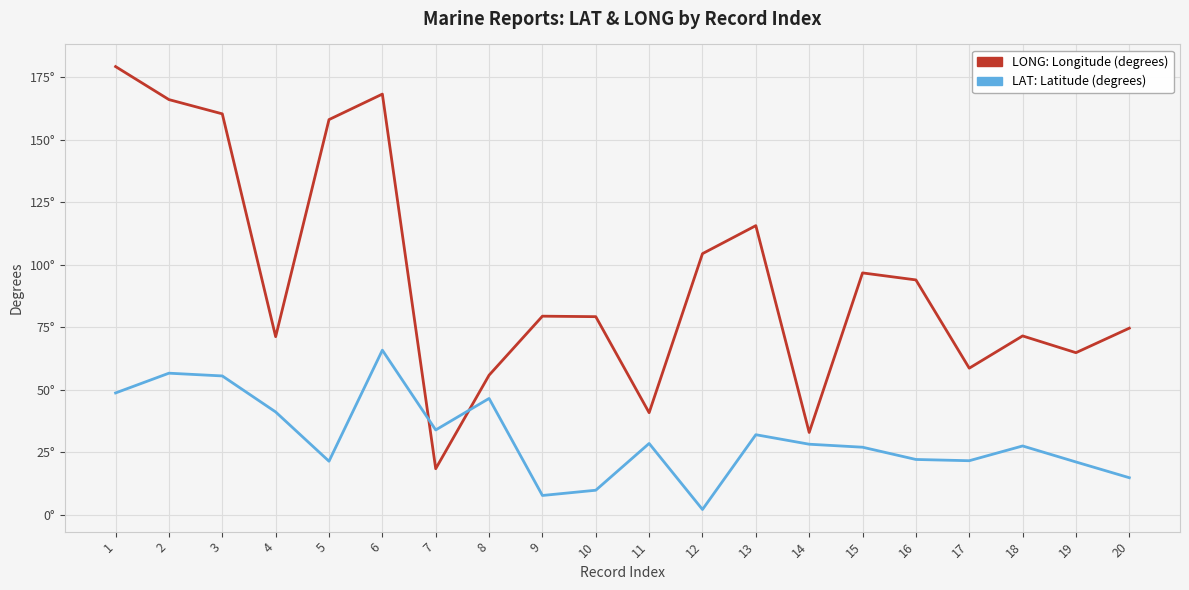

Reading left to right, transcribe all the data shown in this chart.

LONG: 179.2	166.0	160.3	71.2	158.0	168.2	18.4	55.8	79.4	79.2	40.8	104.4	115.6	32.9	96.7	93.9	58.6	71.5	64.8	74.6
LAT: 48.7	56.6	55.5	41.1	21.4	65.8	33.9	46.5	7.7	9.8	28.5	2.1	32.0	28.2	27.0	22.1	21.6	27.5	21.1	14.8